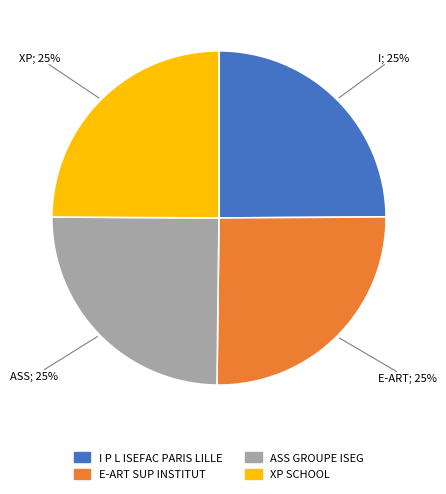

Is there a majority slice in this chart?

No